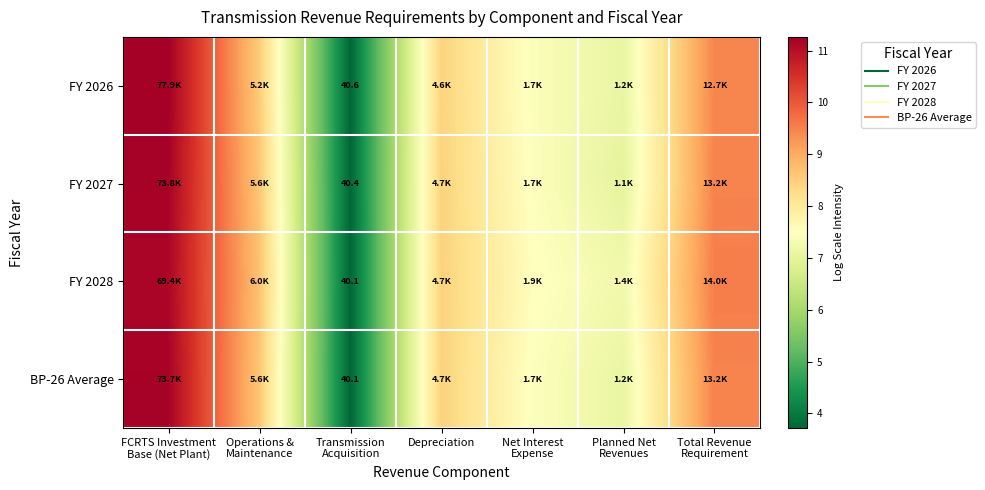

What is the difference between the FY 2027 values at Operations & Maintenance and FCRTS Investment Base (Net Plant)?

2.6